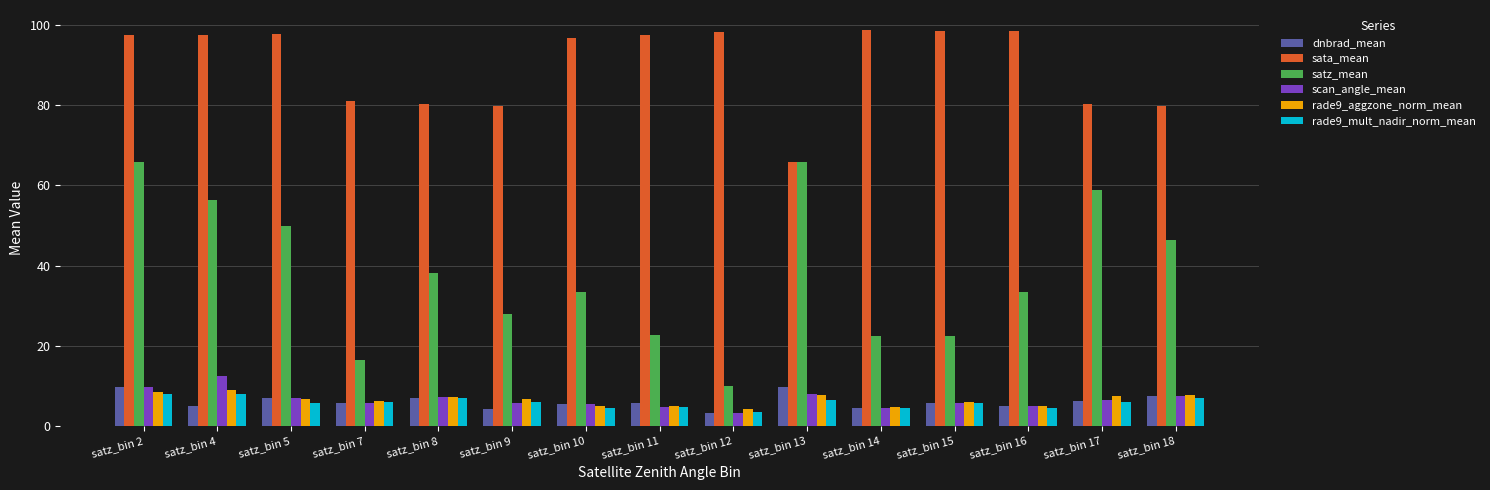

True or false: rade9_aggzone_norm_mean has a value of 12.4 at satz_bin 13.

False